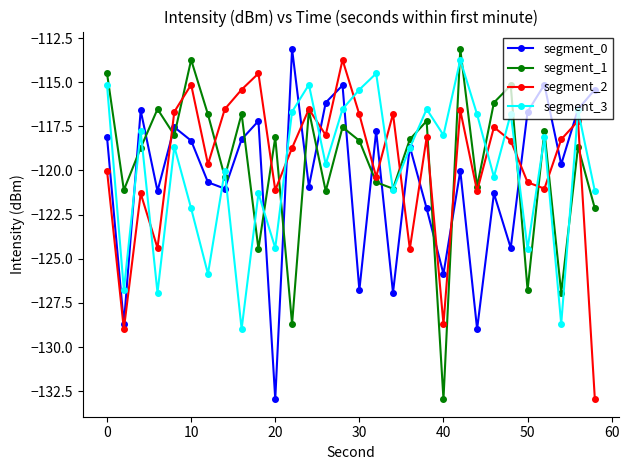

What is the value of the segment_2 point at the 17th from the left?

-120.4